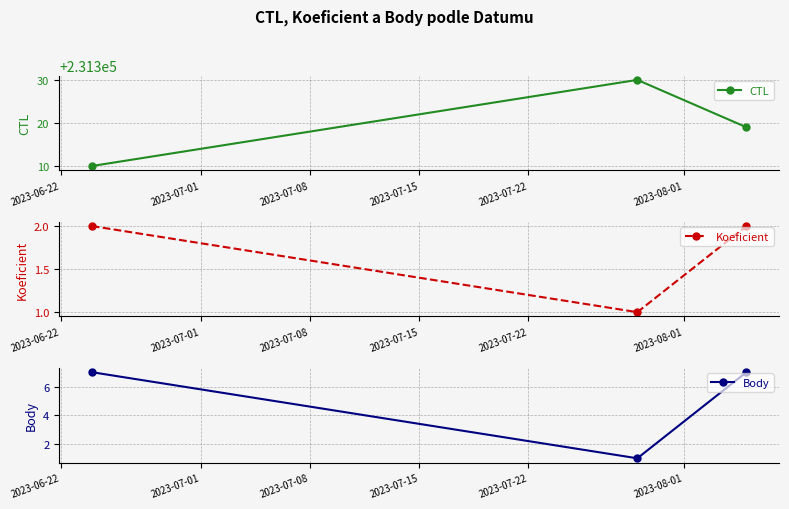

List the series in order of their peak value, lowest first.

Koeficient, Body, CTL